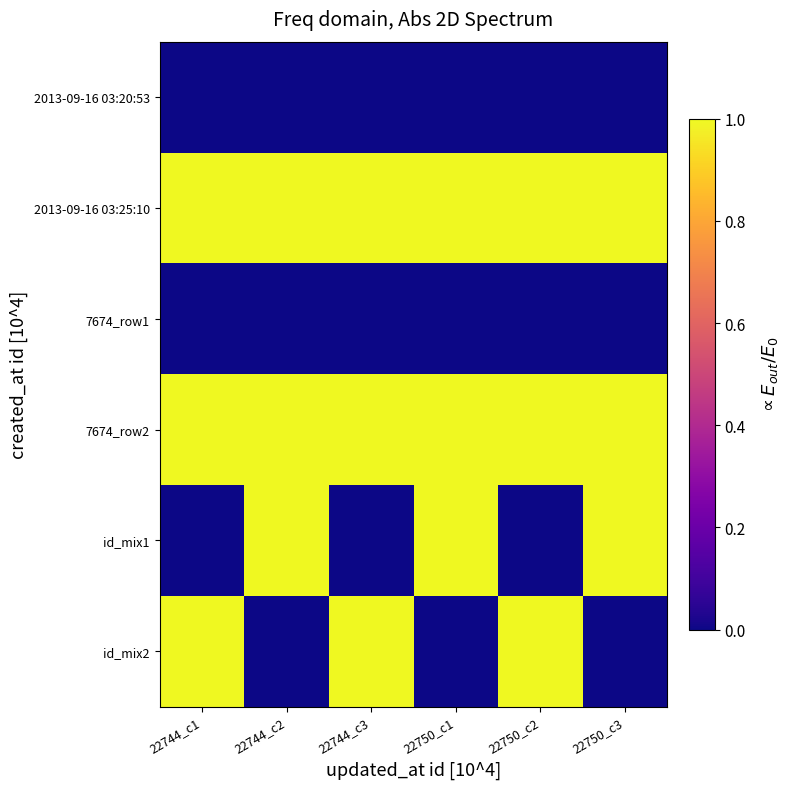

What is the greatest value displayed?

1.0